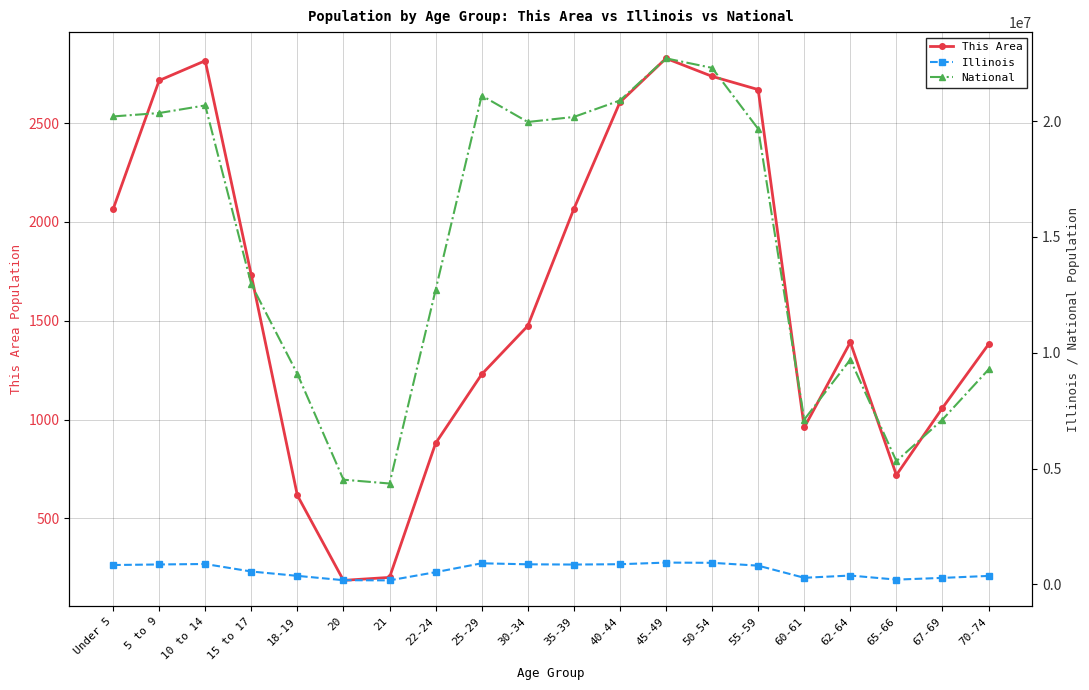

True or false: This Area has more than 0 points higher than both neighbors.

True